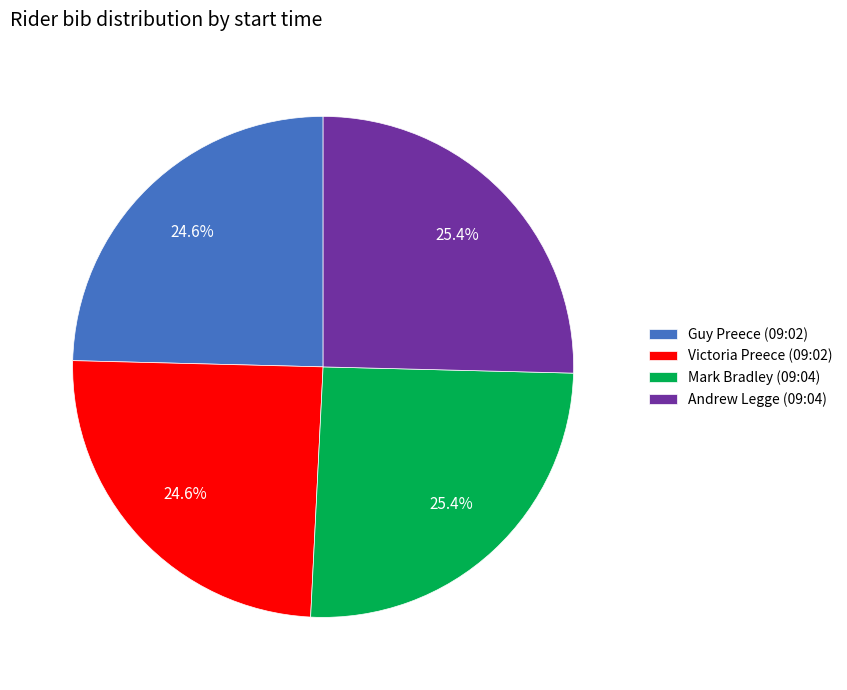

What is the total percentage of Andrew Legge (09:04) and Guy Preece (09:02)?

50.0%